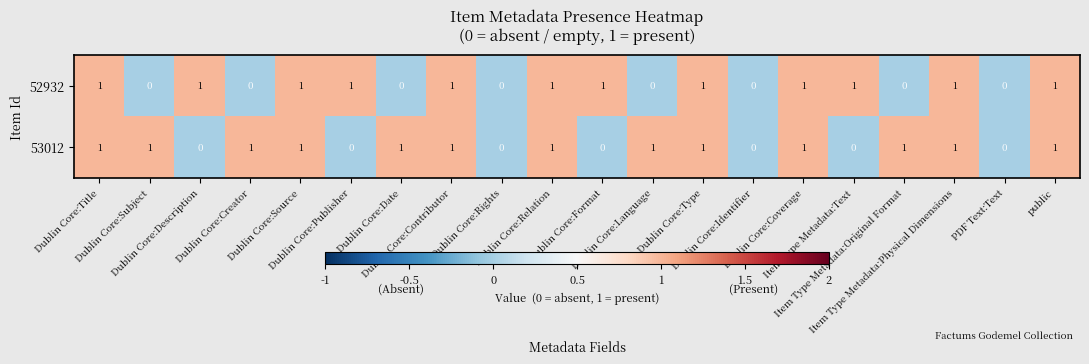

What is the total value across all series at Item Type Metadata:Text?

1